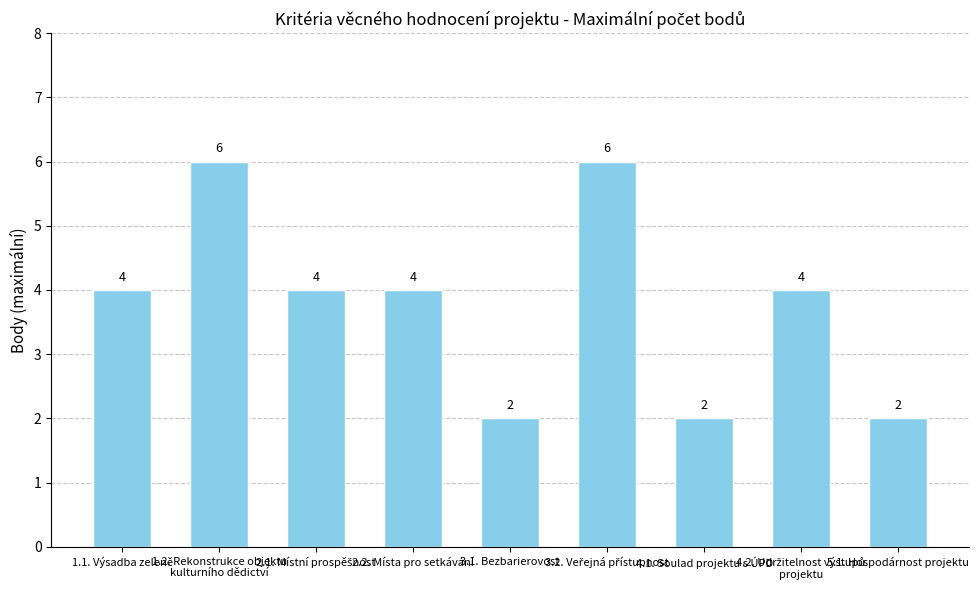

What is the value of the 4th bar from the left?

4